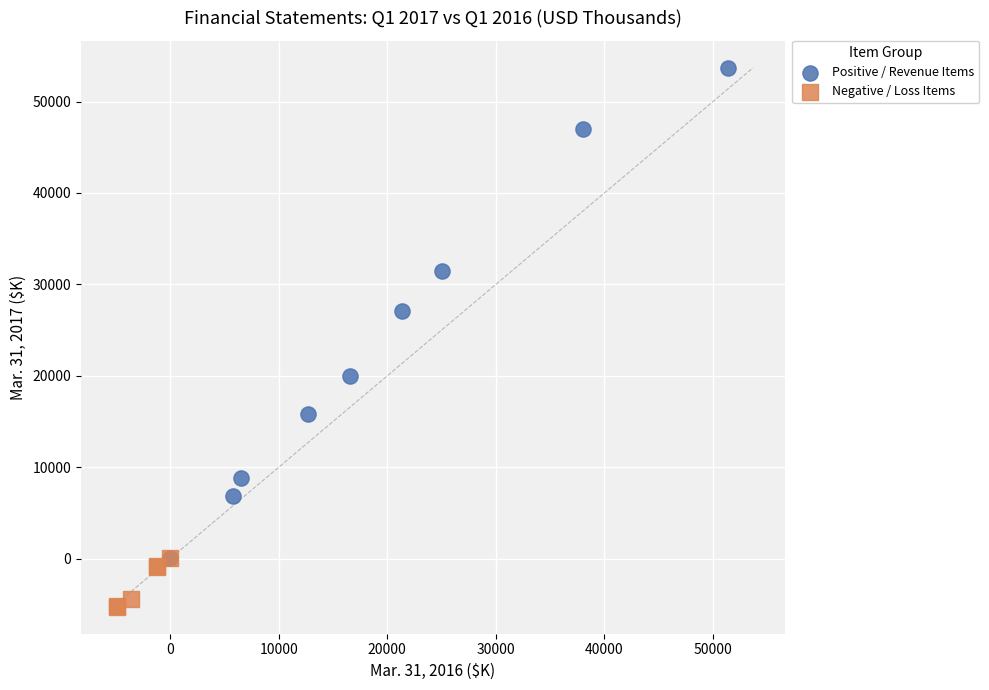

Which series has the widest spread of Y values?

Positive / Revenue Items